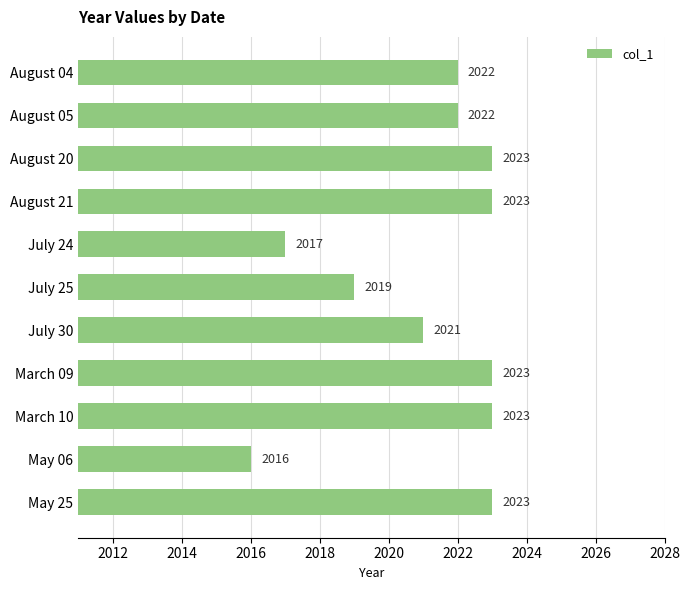

True or false: the data shows 2022 at August 04.

True